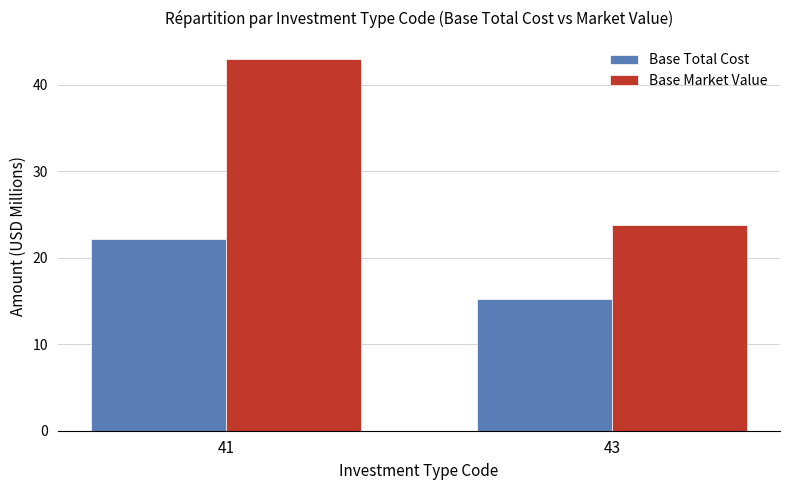

Reading left to right, what are all the values shown in this chart?

Base Total Cost: 41=22.1	43=15.2
Base Market Value: 41=42.9	43=23.8